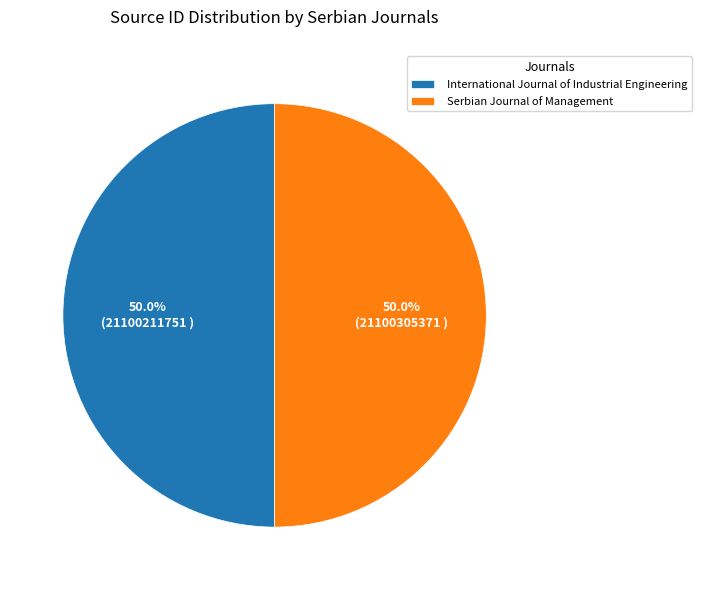

How many segments does this pie chart have?

2